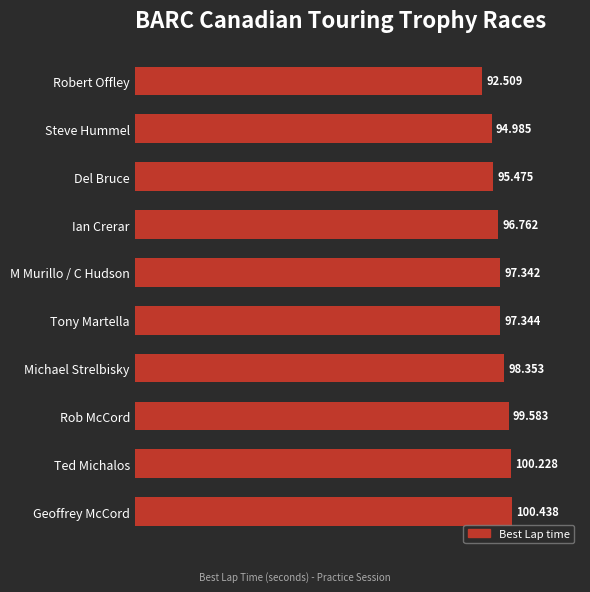

What is the difference between the maximum and minimum values?

7.9